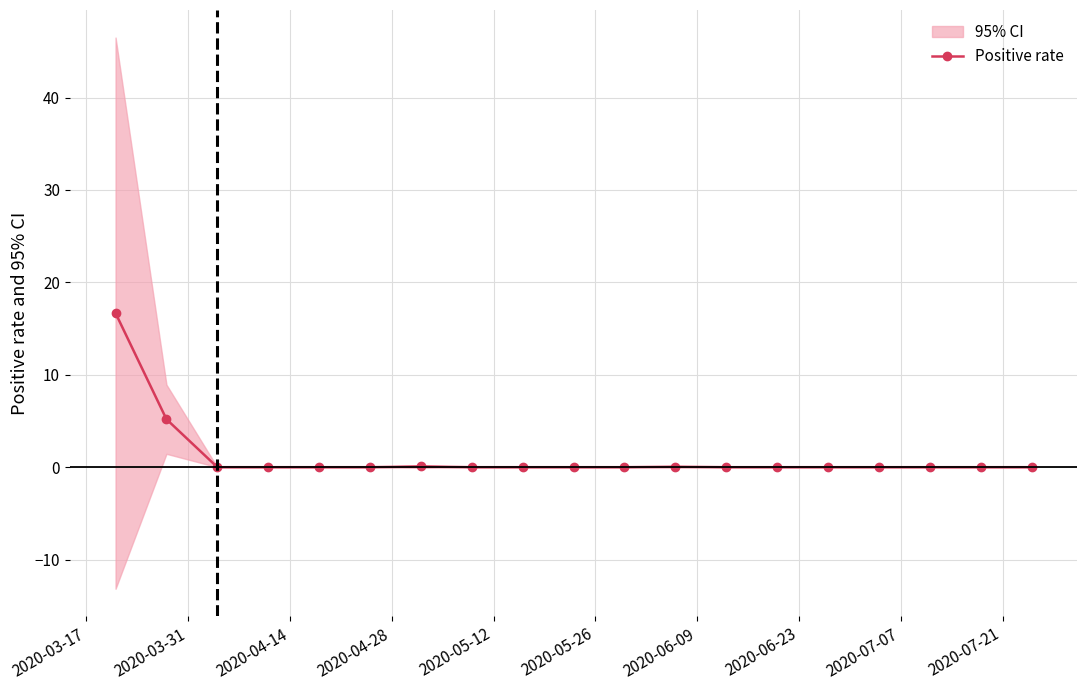

How many lines are shown in the chart?

1